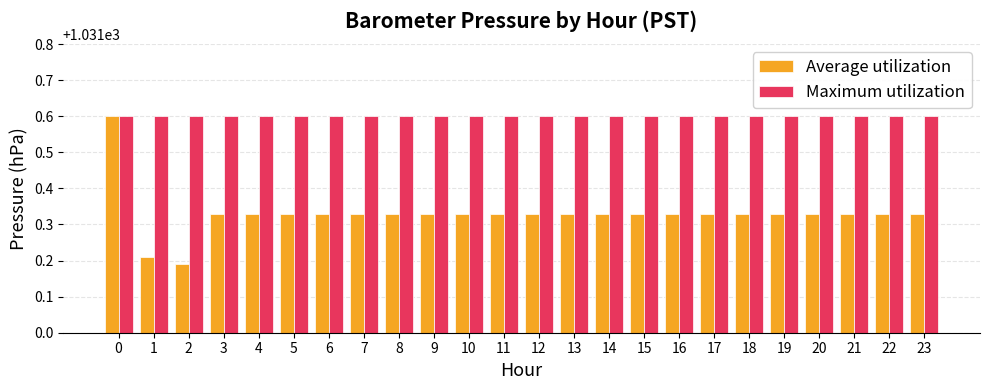

What is the difference between the highest and lowest values at 12?

0.3